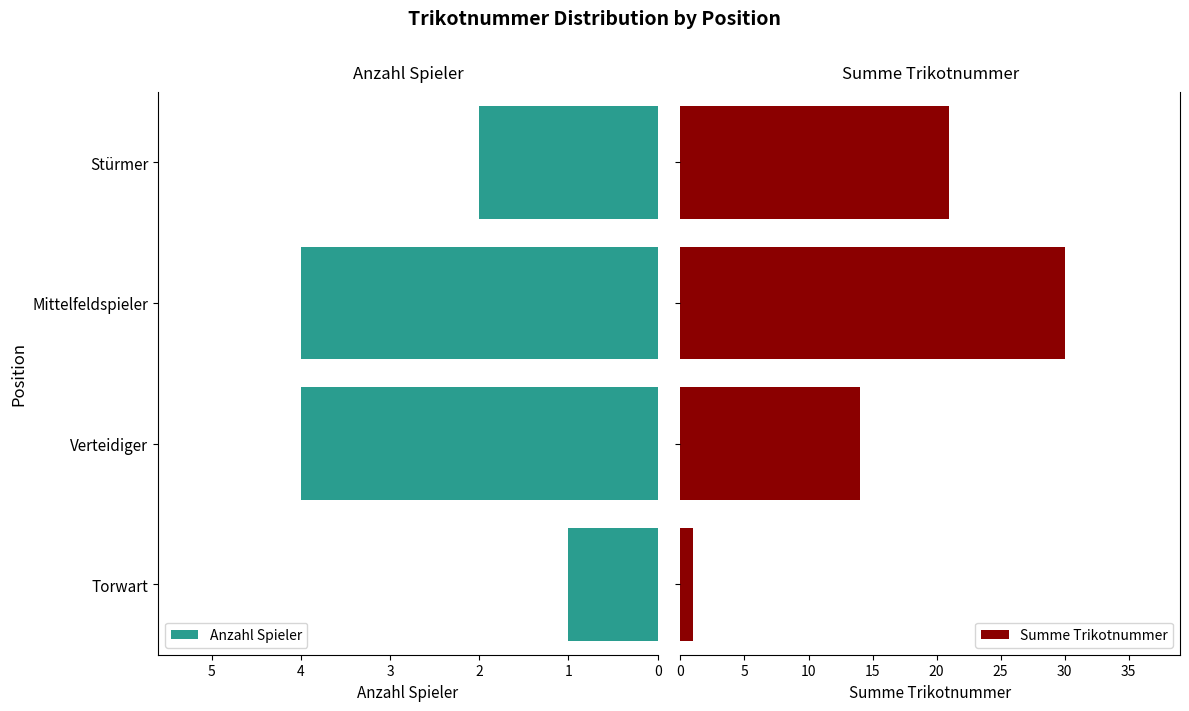

What is the highest value of the Summe Trikotnummer series?

30